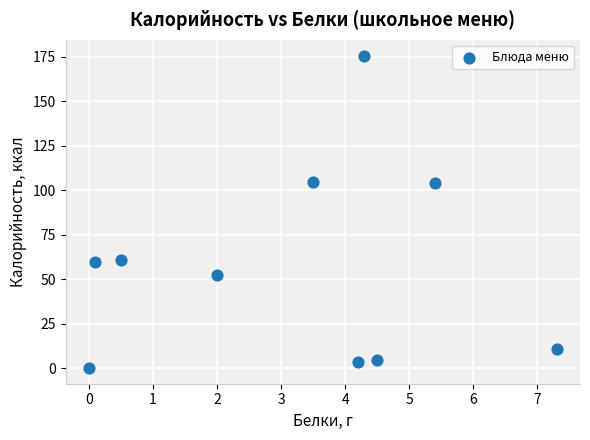

What is the average X value?

3.2